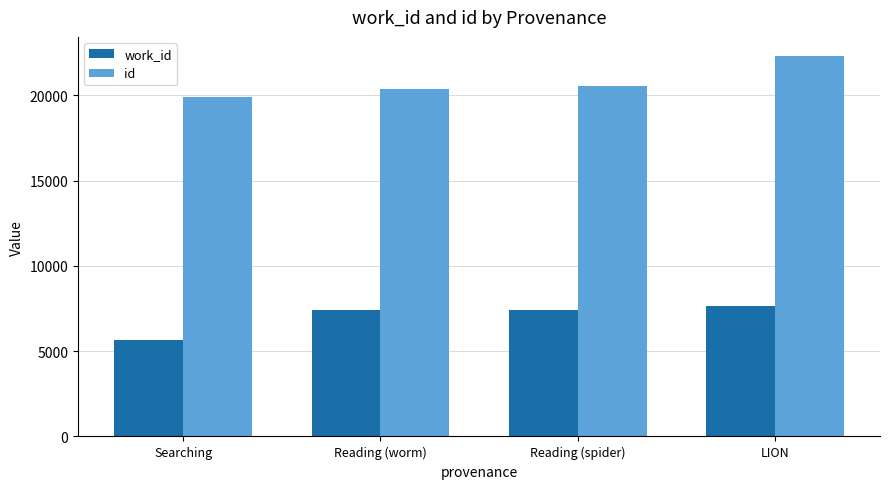

True or false: id has a value of 19872 at Searching.

True